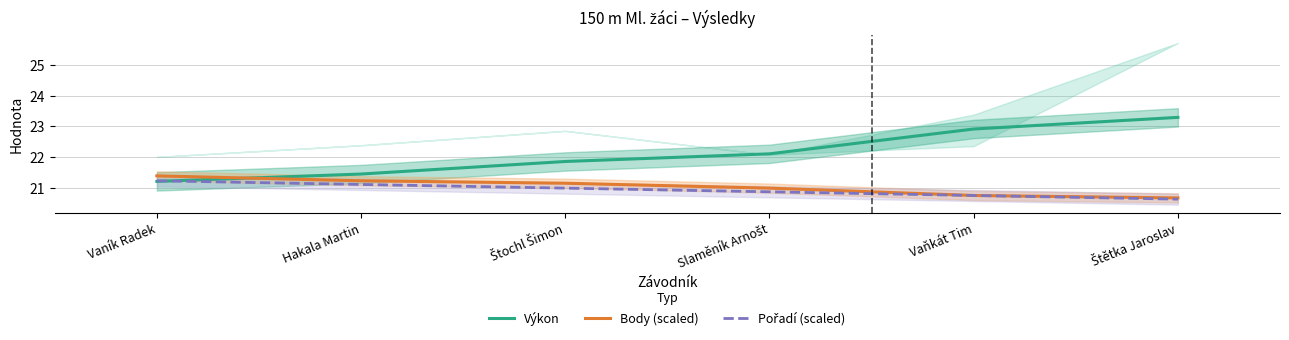

Reading left to right, extract all data points from this chart.

Výkon: Vaník Radek=21.2	Hakala Martin=21.4	Štochl Šimon=21.9	Slaměník Arnošt=22.1	Vaňkát Tim=22.9	Štětka Jaroslav=23.3
Body (scaled): Vaník Radek=21.4	Hakala Martin=21.2	Štochl Šimon=21.1	Slaměník Arnošt=21.0	Vaňkát Tim=20.7	Štětka Jaroslav=20.7
Pořadí (scaled): Vaník Radek=21.2	Hakala Martin=21.1	Štochl Šimon=21.0	Slaměník Arnošt=20.9	Vaňkát Tim=20.7	Štětka Jaroslav=20.6